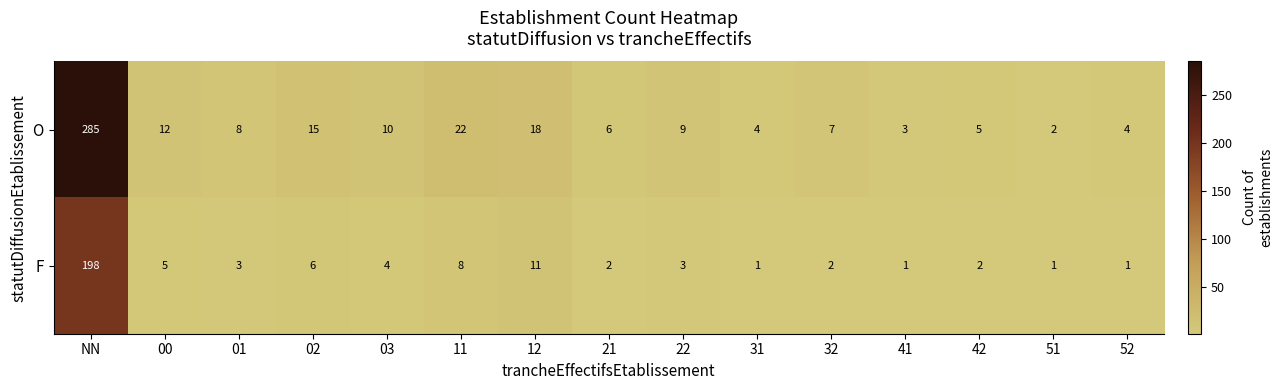

Which series has the largest range (max minus min)?

O